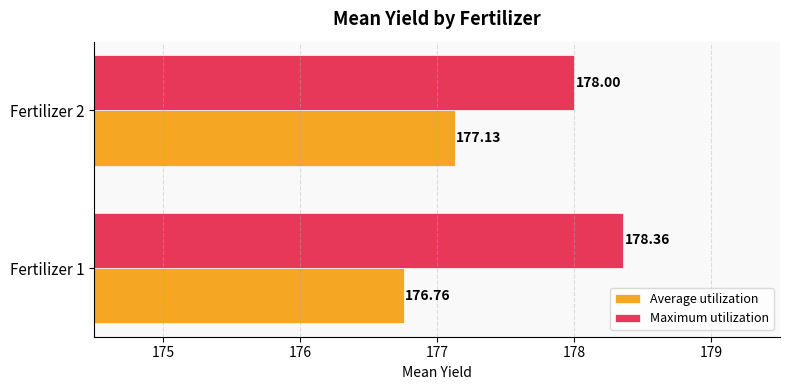

Which series has the widest spread of values?

Average utilization